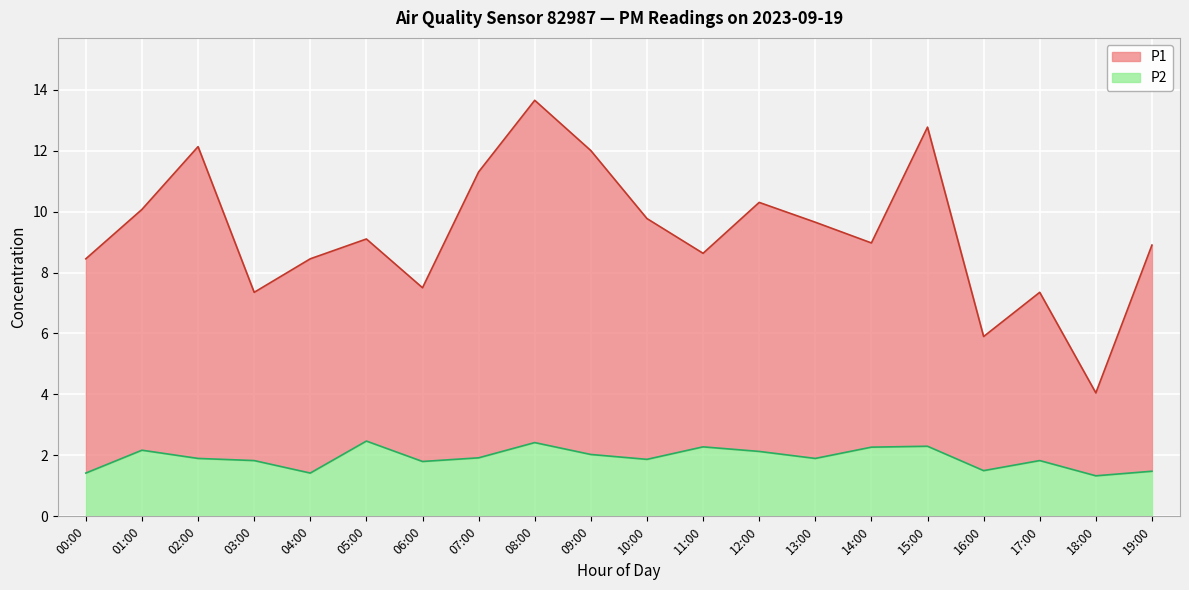

Is the value of P2 at 15:00 greater than the value of P1 at 00:00?

No